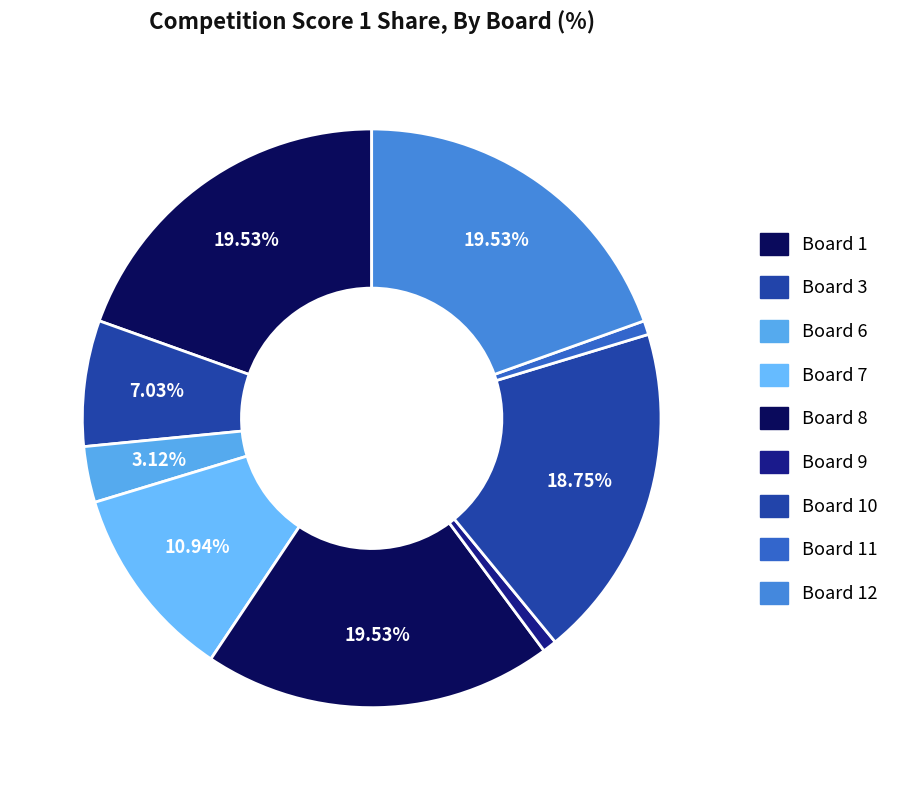

Count the number of slices in the pie.

9